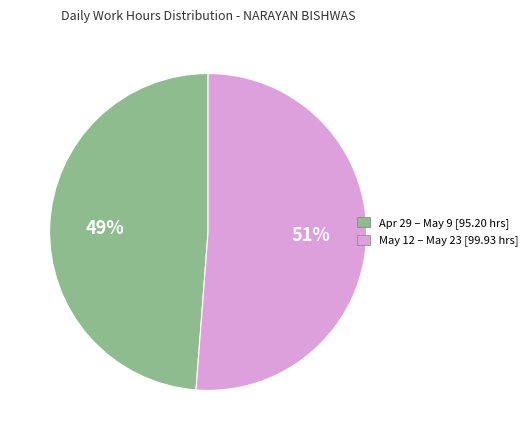

Is there a majority slice in this chart?

Yes